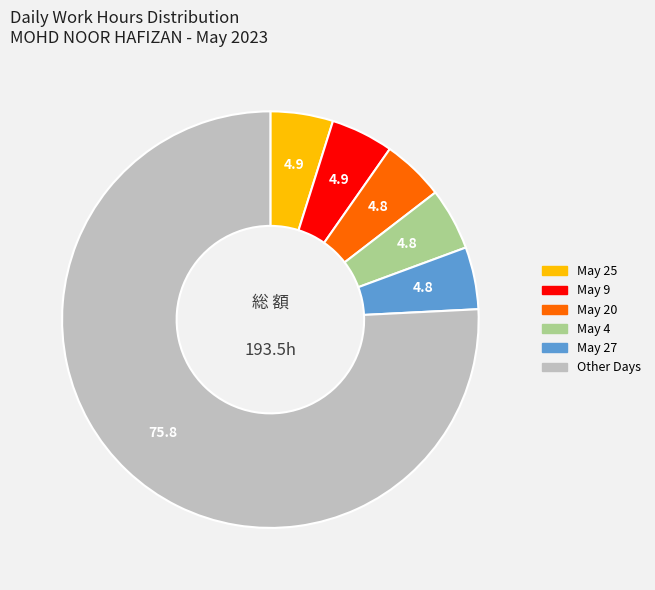

Does any single category account for the majority?

Yes